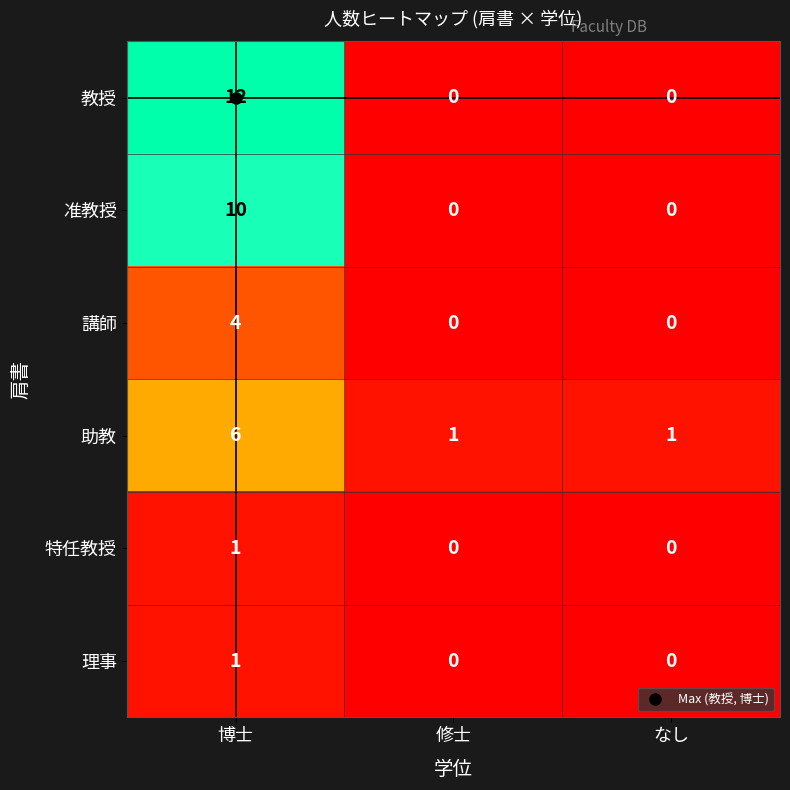

What is the approximate value of 講師 at 博士?

4